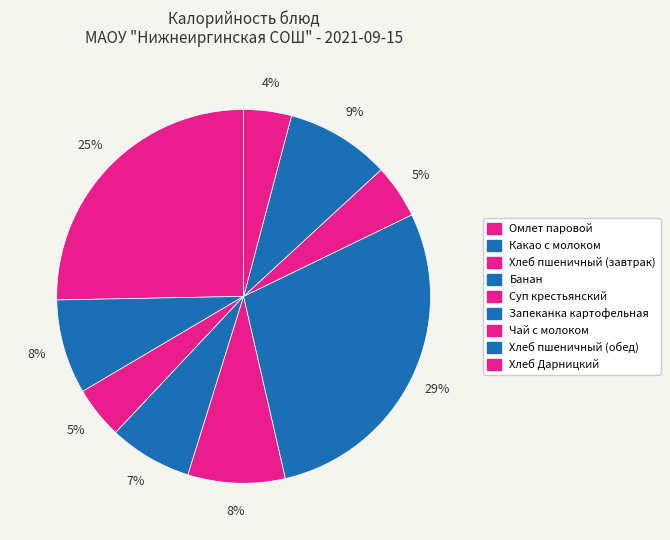

True or false: Запеканка картофельная accounts for 29% of the total.

True